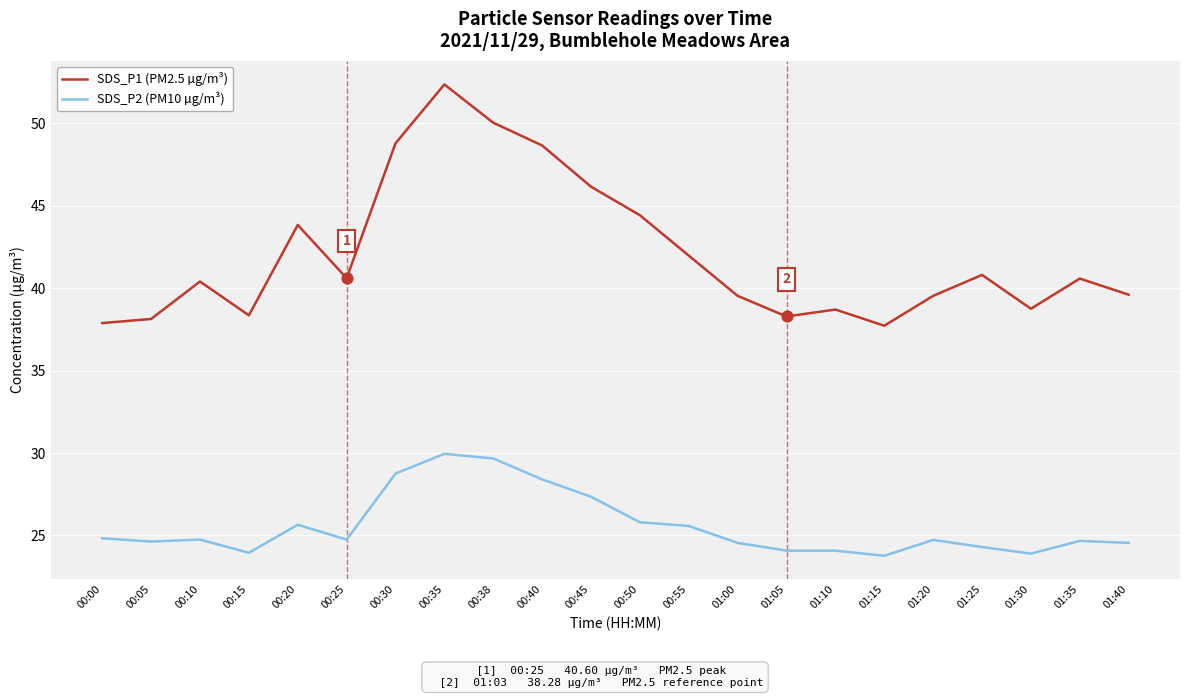

Which series has the widest spread of values?

SDS_P1 (PM2.5 µg/m³)